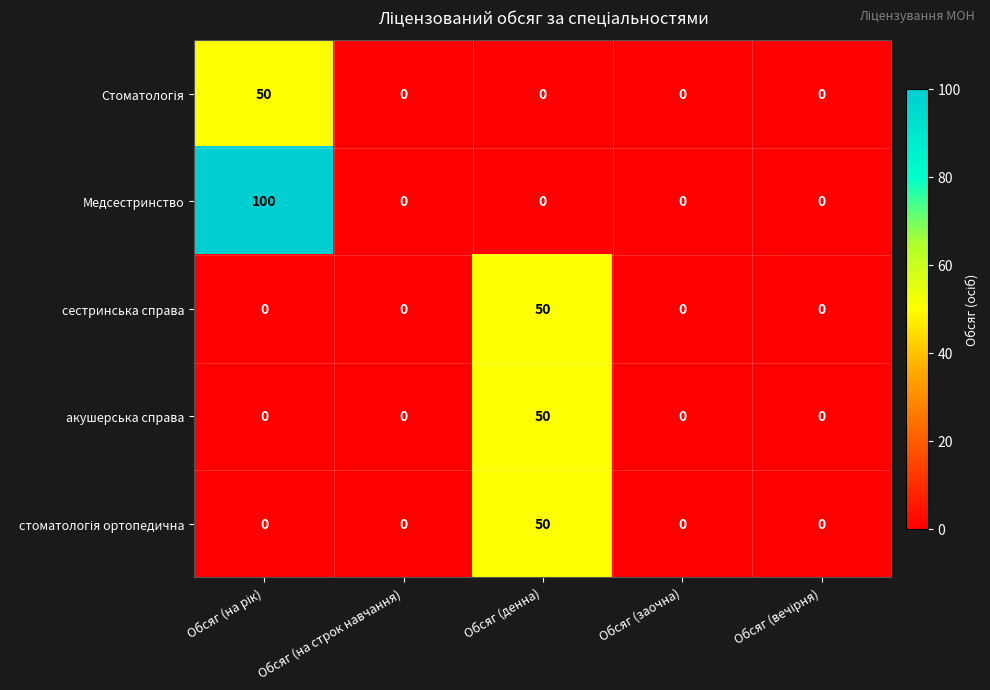

What is the sum of all Медсестринство values?

100